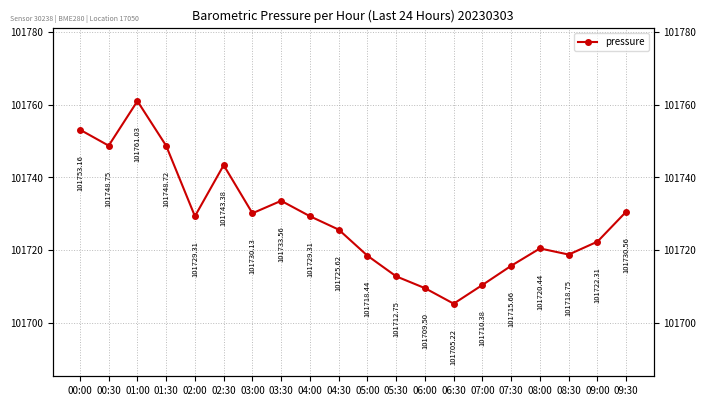

The chart shows a value of 180177.5 at 09:30. True or false?

False